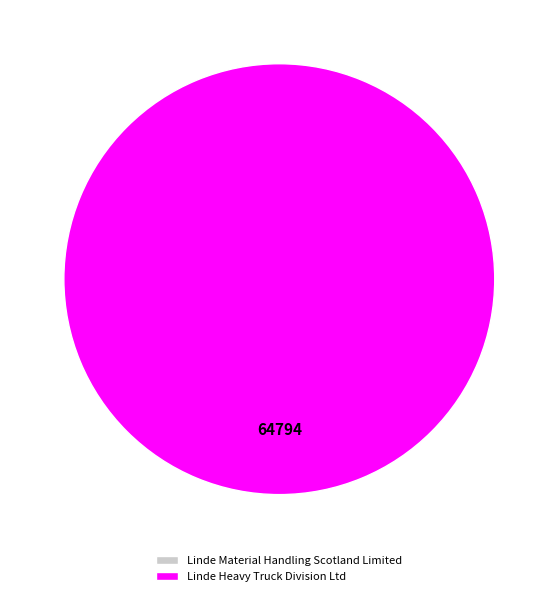

Combined, do Linde Material Handling Scotland Limited and Linde Heavy Truck Division Ltd account for over 50%?

Yes